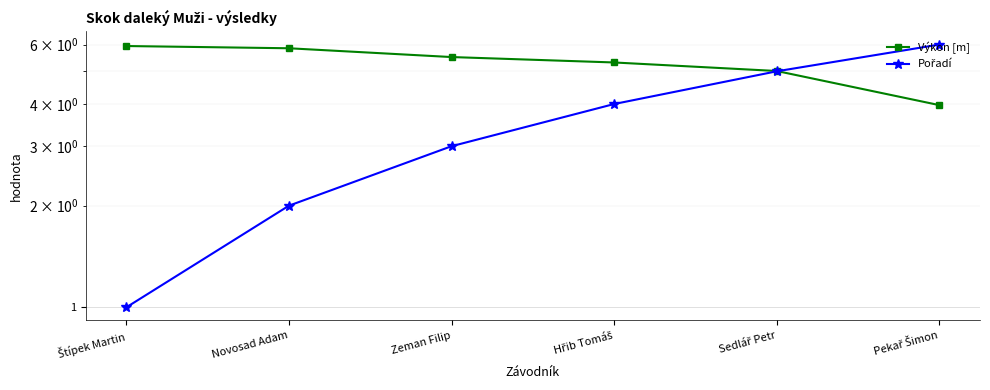

Rank the series by their maximum value, from lowest to highest.

Výkon [m], Pořadí